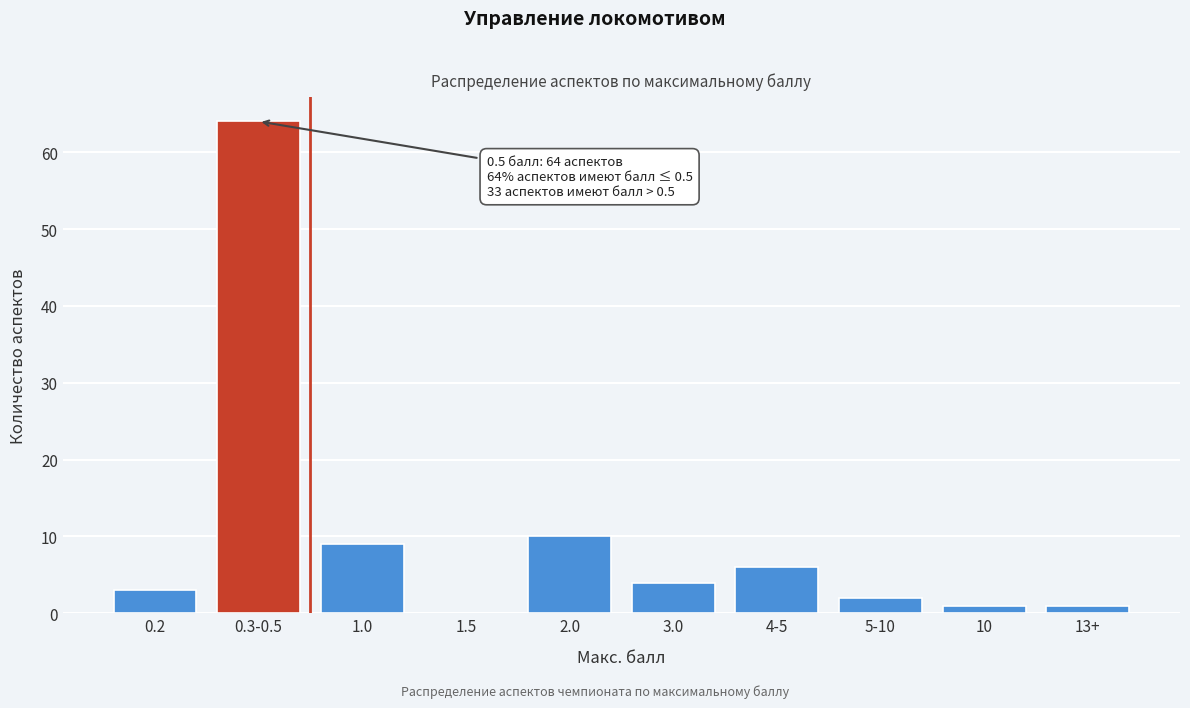

Reading right to left, transcribe all the data shown in this chart.

13+=1	10=1	5-10=2	4-5=6	3.0=4	2.0=10	1.5=0	1.0=9	0.3-0.5=64	0.2=3